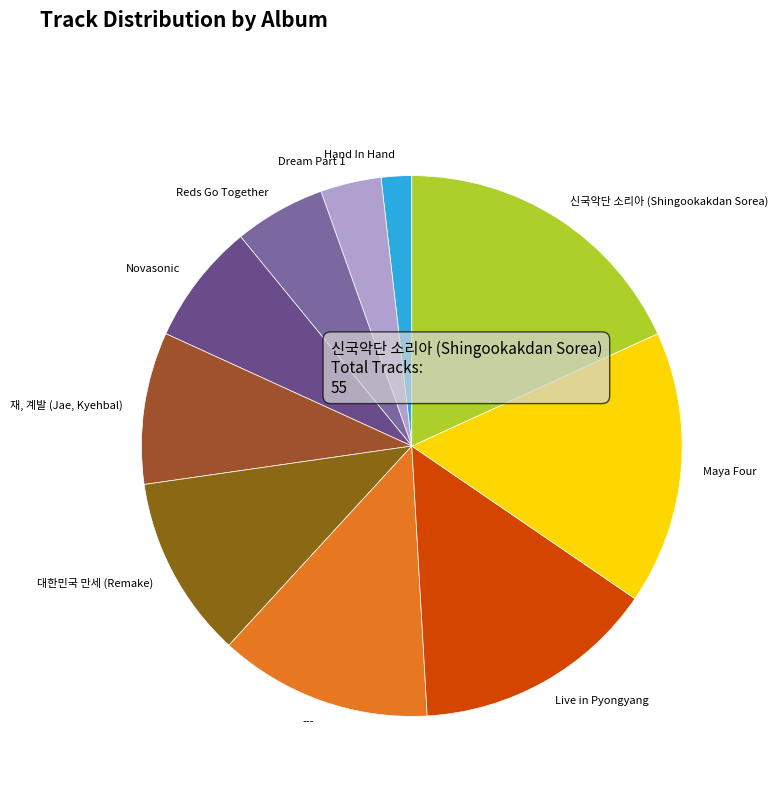

Which slice is the smallest?

Hand In Hand